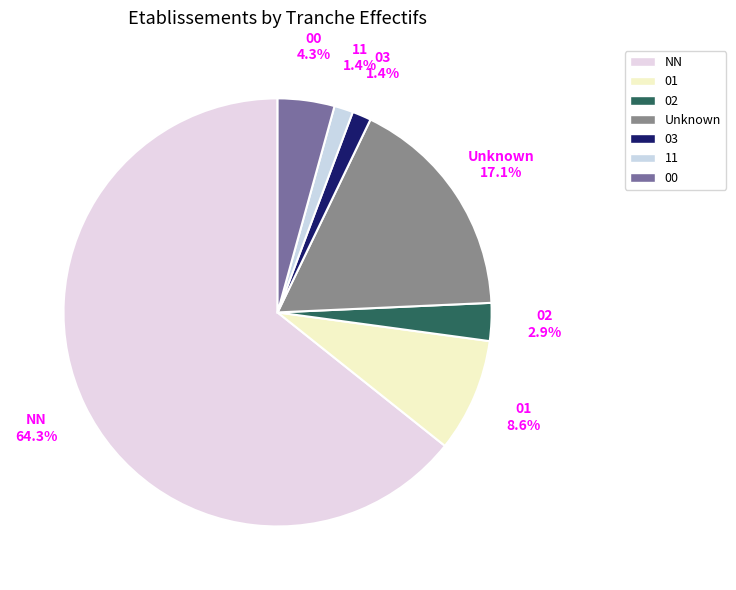

Does any single category account for the majority?

Yes